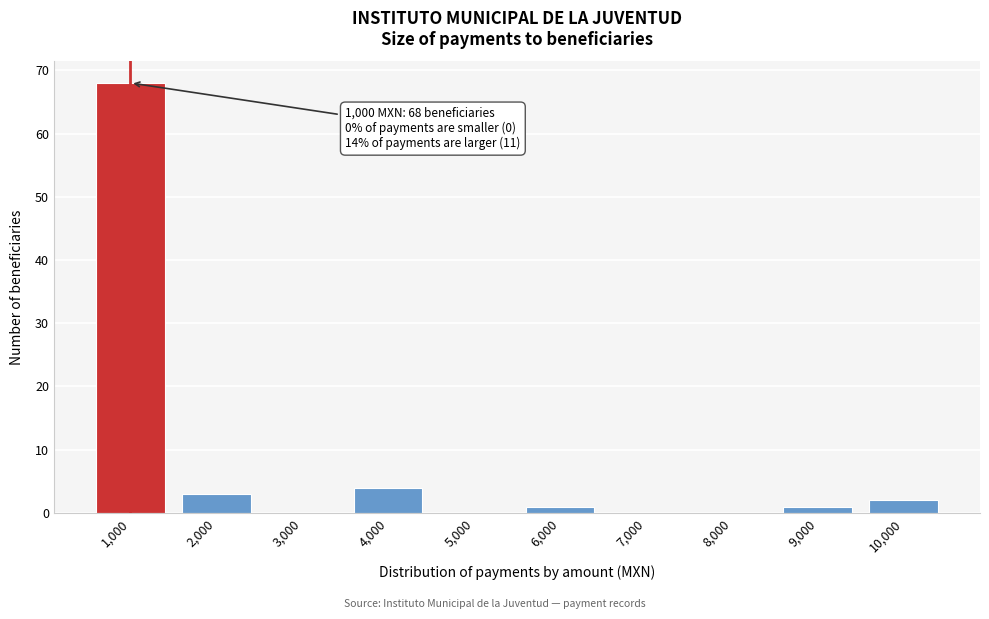

Reading left to right, transcribe all the data shown in this chart.

1,000=68	2,000=3	3,000=0	4,000=4	5,000=0	6,000=1	7,000=0	8,000=0	9,000=1	10,000=2